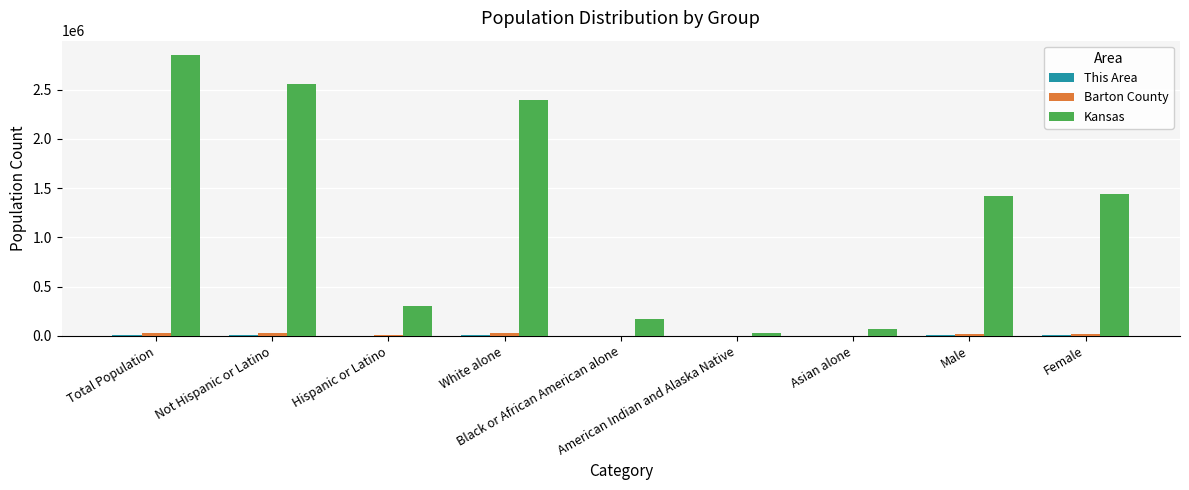

Which series has the largest total across all categories?

Kansas